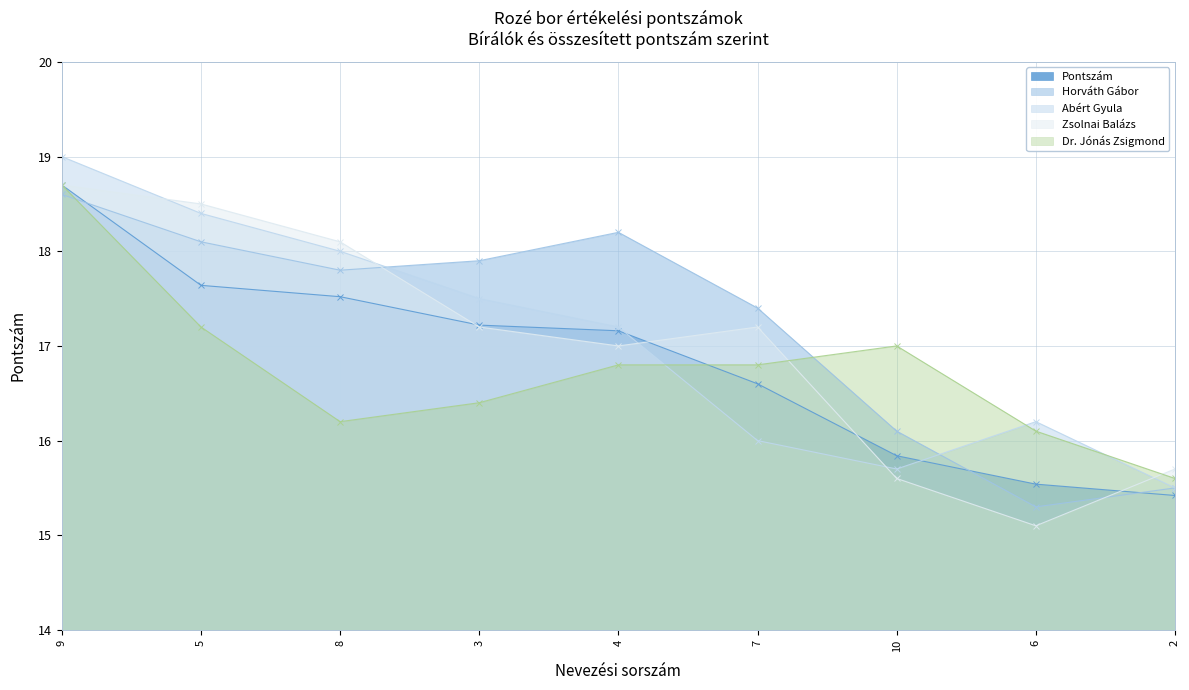

After their last crossing, which series has the higher values: Horváth Gábor or Pontszám?

Horváth Gábor